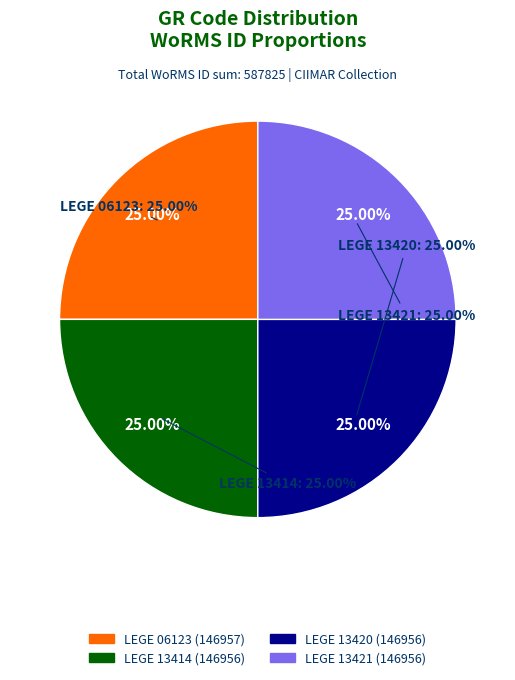

Which slice is the smallest?

LEGE 13414